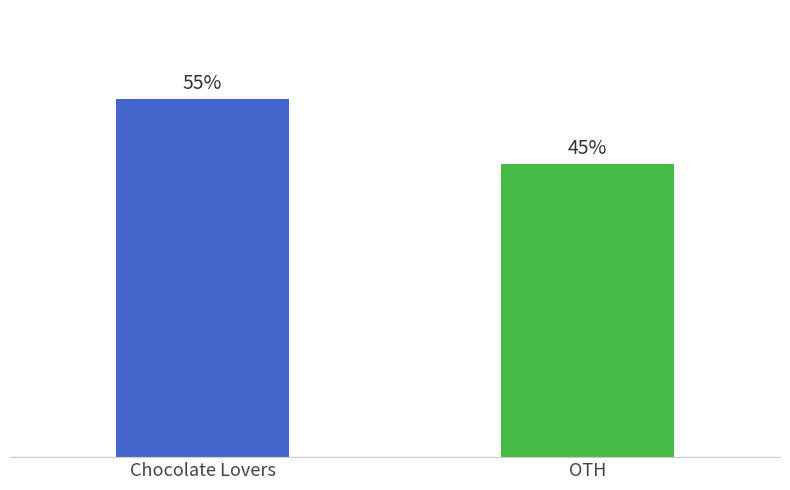

Between OTH and Chocolate Lovers, which is larger?

Chocolate Lovers